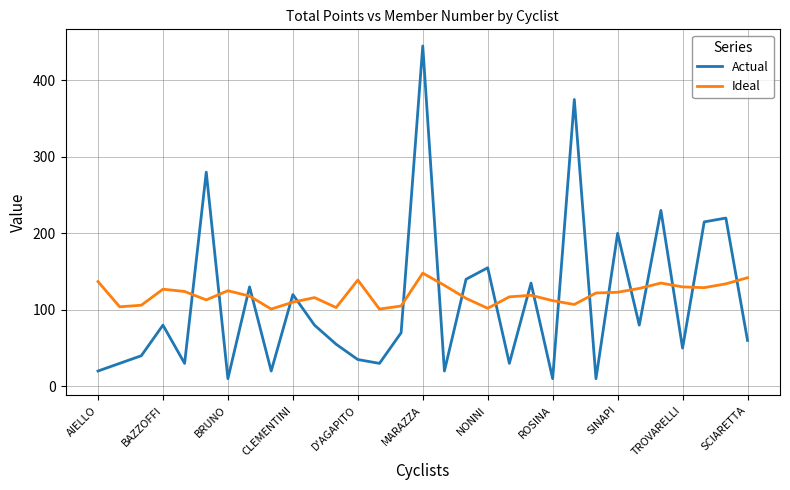

What are all the series names shown in the legend?

Actual, Ideal